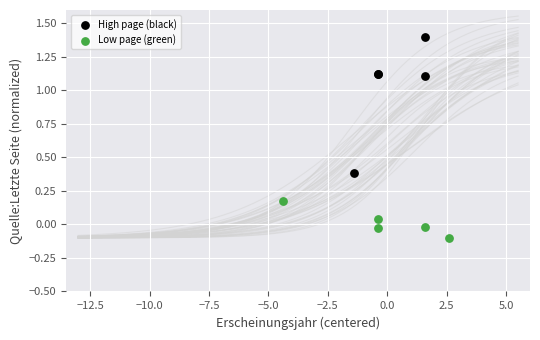

Which series reaches the maximum Y coordinate?

High page (black)